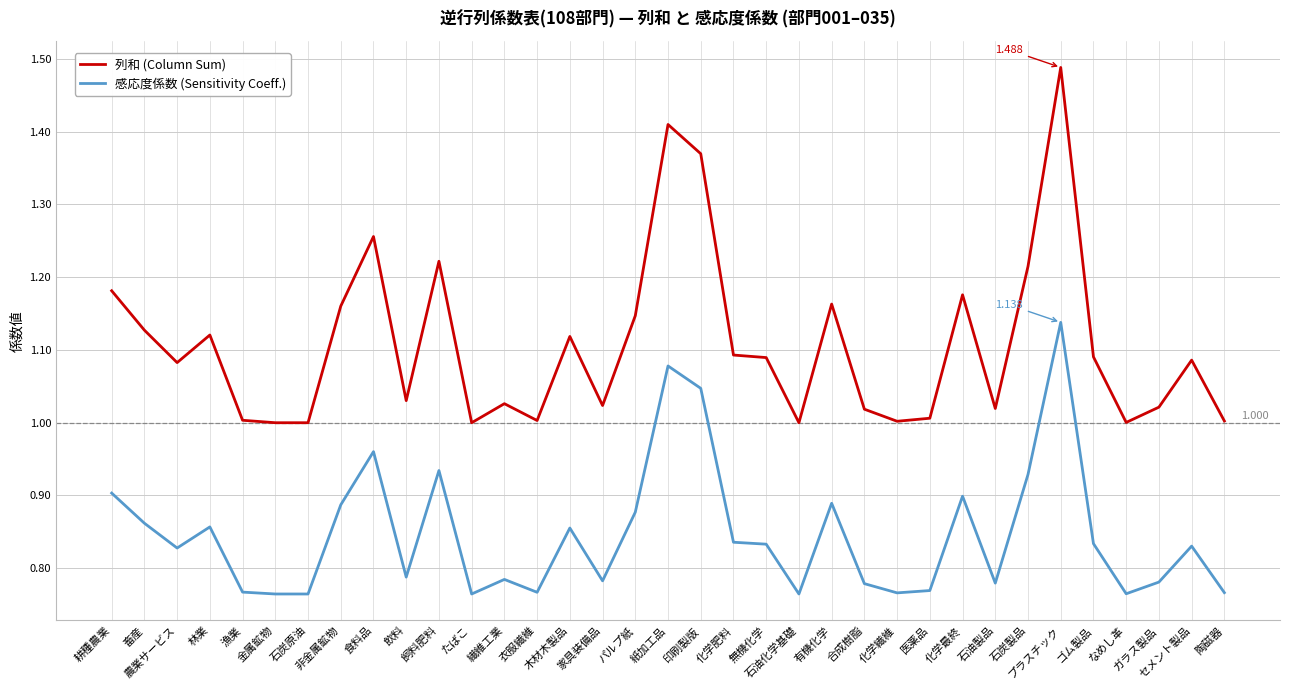

Which series has the largest total across all categories?

列和 (Column Sum)